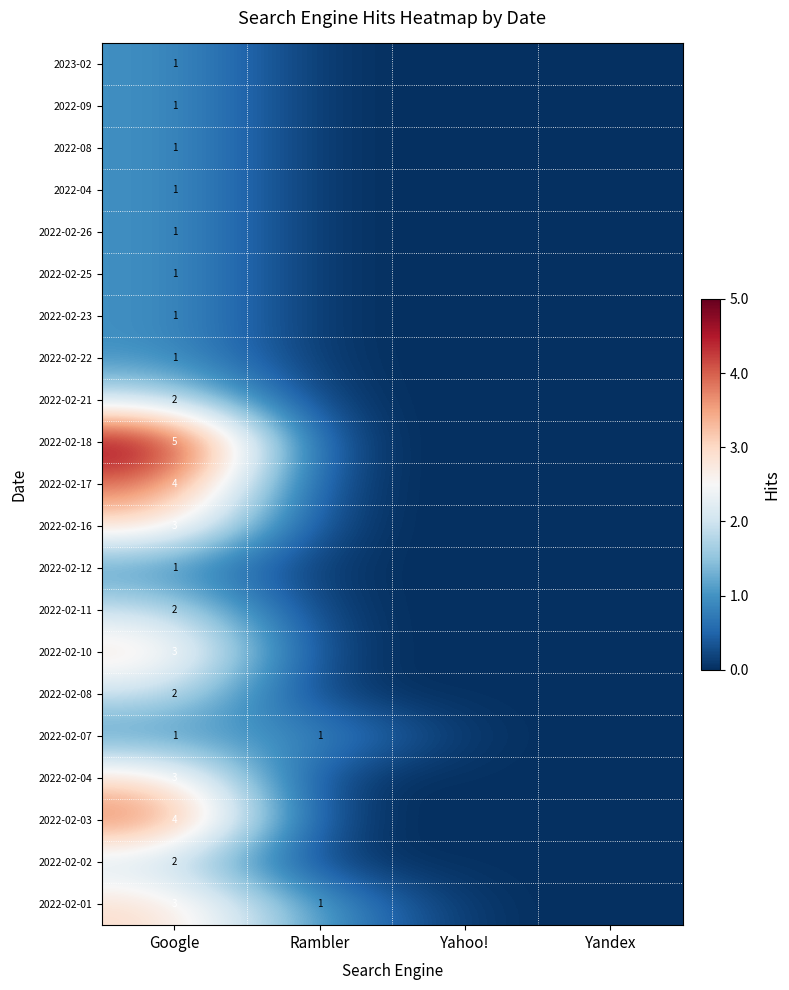

How many categories are shown in the chart?

4